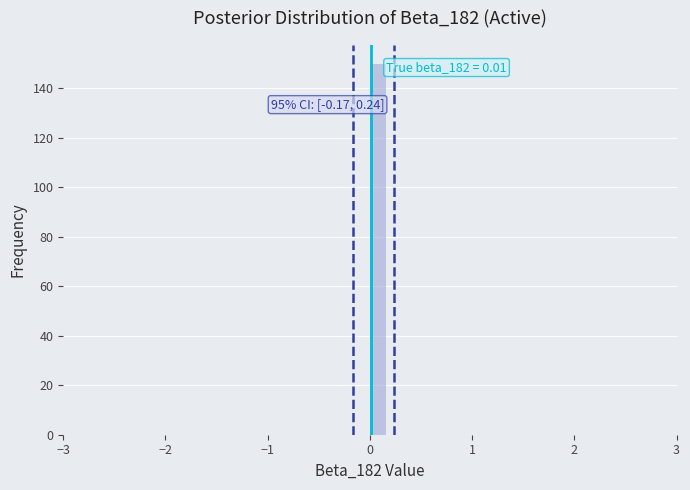

Read against the x-axis, roughly where is the centre of the tallest bar?

0.1